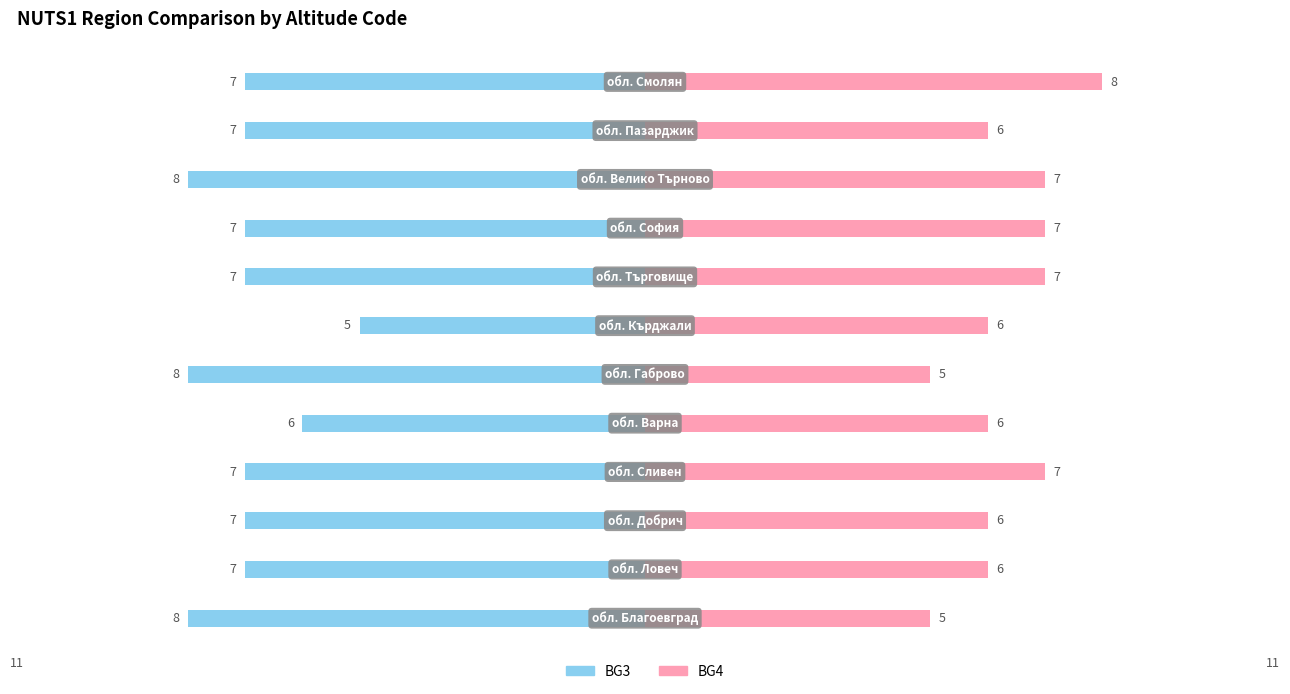

Does the chart contain stacked bars?

No